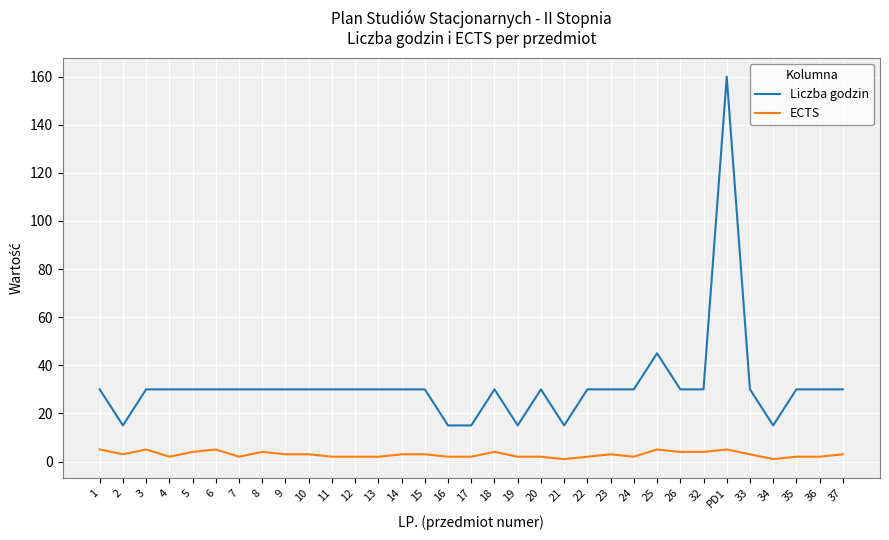

What is the highest value of the Liczba godzin series?

160